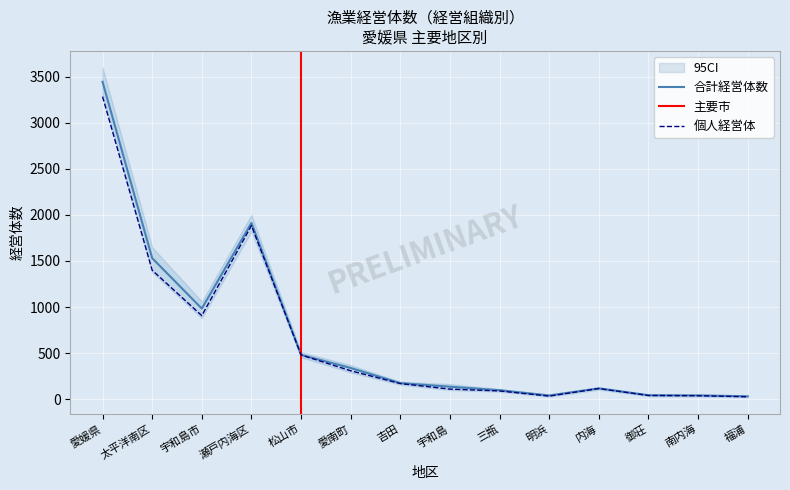

What is the difference between the values at 内海 and 吉田?

54